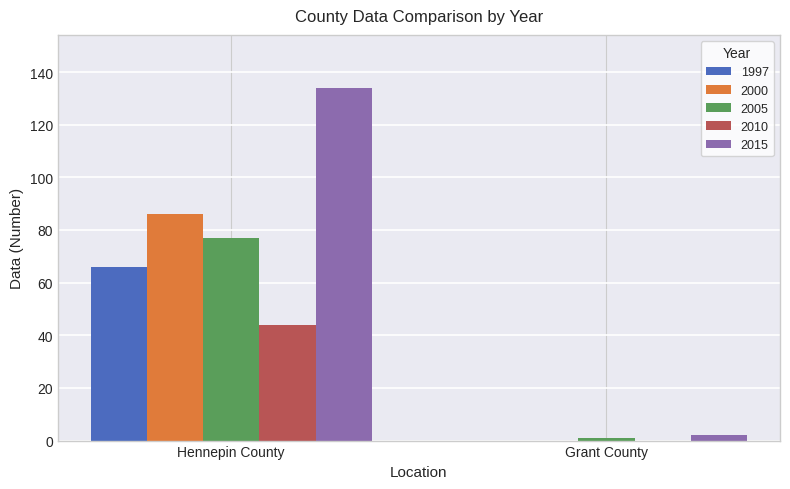

True or false: 2010 has a value of -21 at Grant County.

False